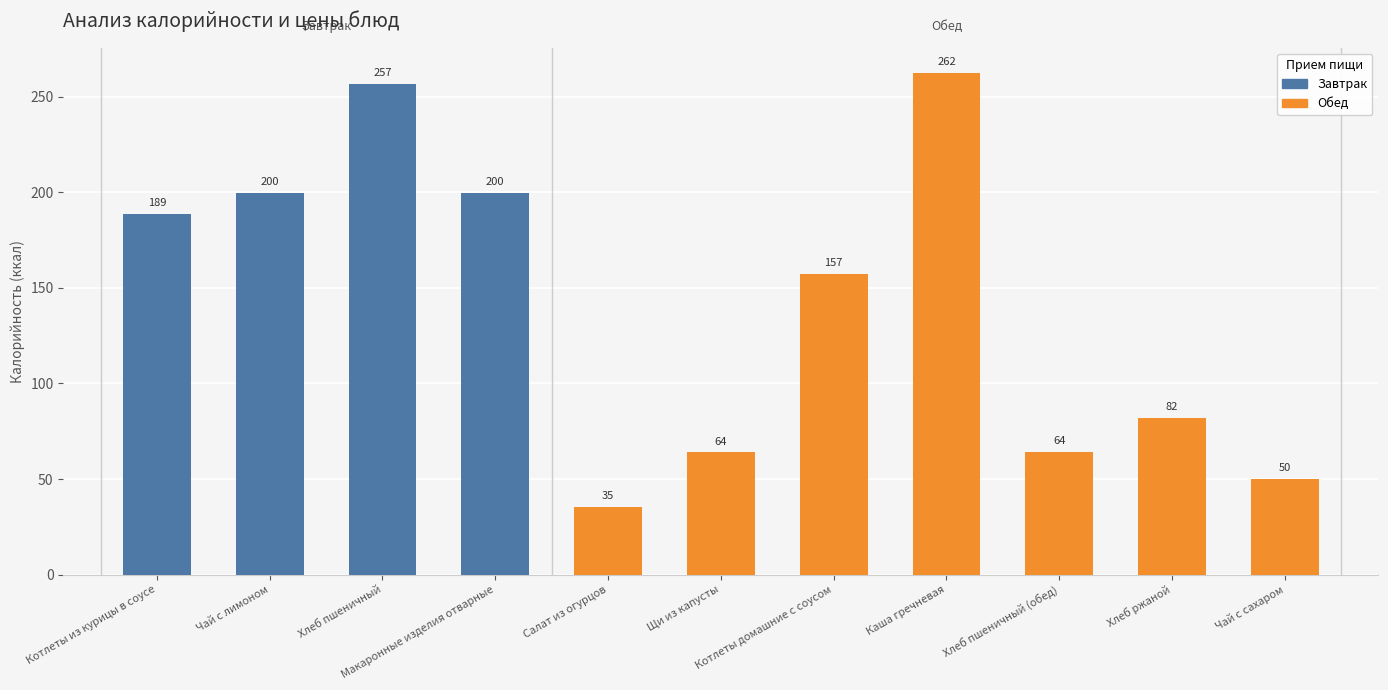

What is the value of the 8th bar from the left?

262.5